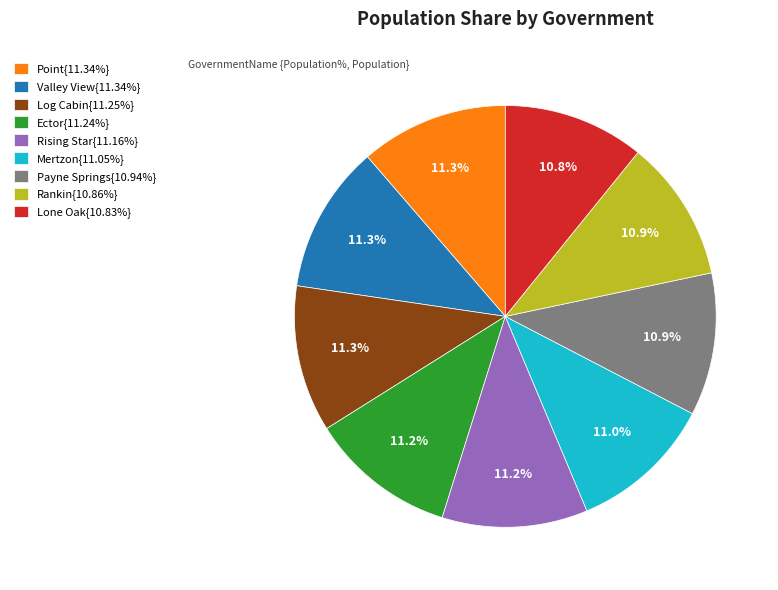

Count the number of slices in the pie.

9